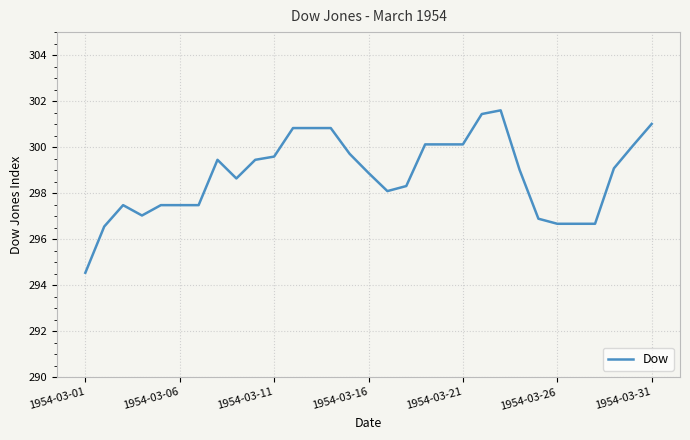

What is the greatest value displayed?

301.6